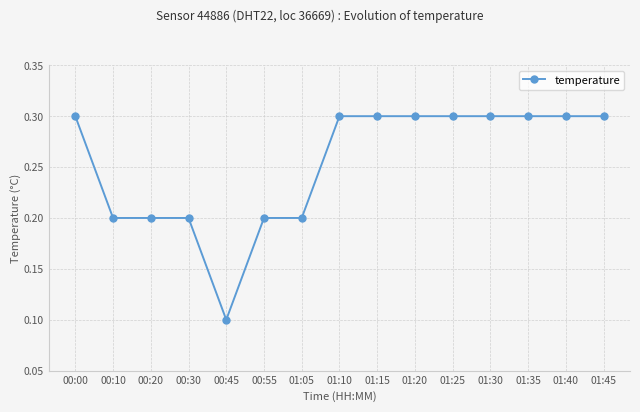

Count the number of categories in the chart.

15